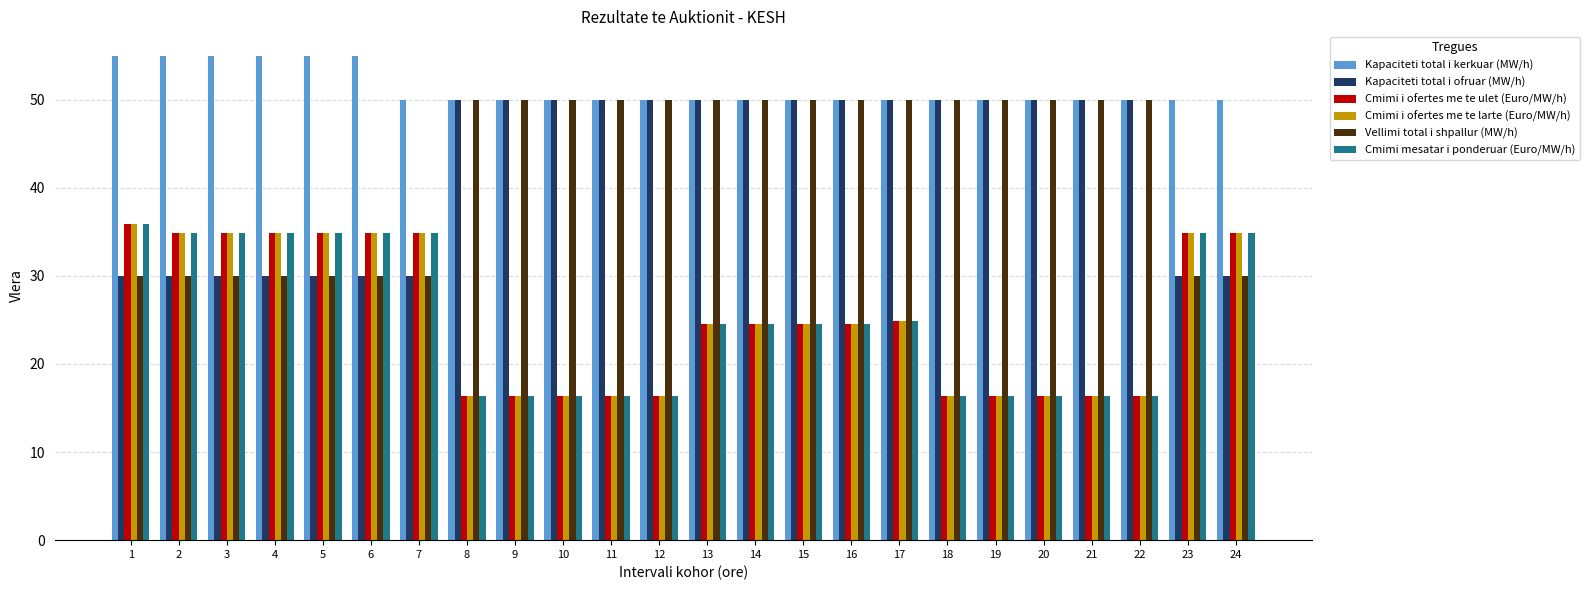

What is the value of the Kapaciteti total i ofruar (MW/h) bar at the 10th from the left?

50.0